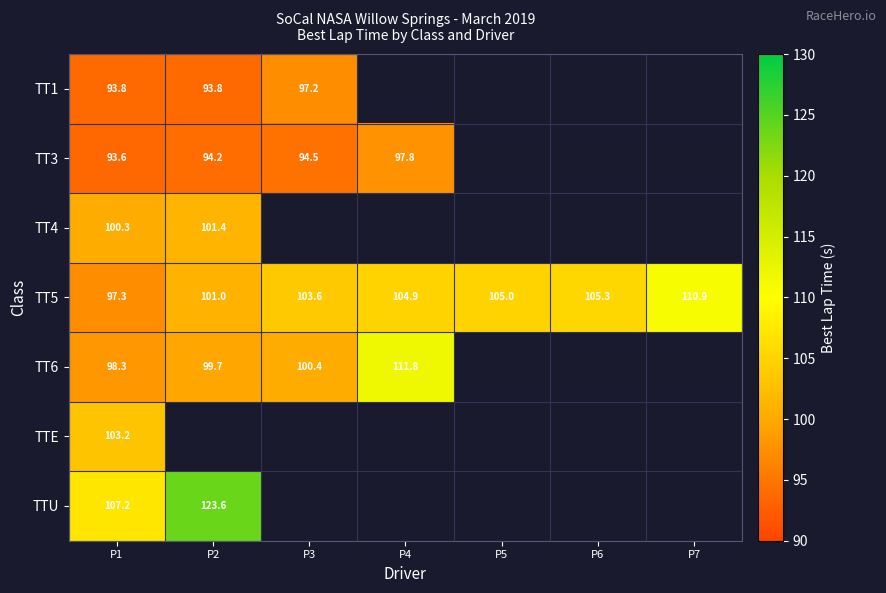

List the series in order of their overall mean, lowest first.

TT1, TT3, TT4, TT5, TT6, TTE, TTU